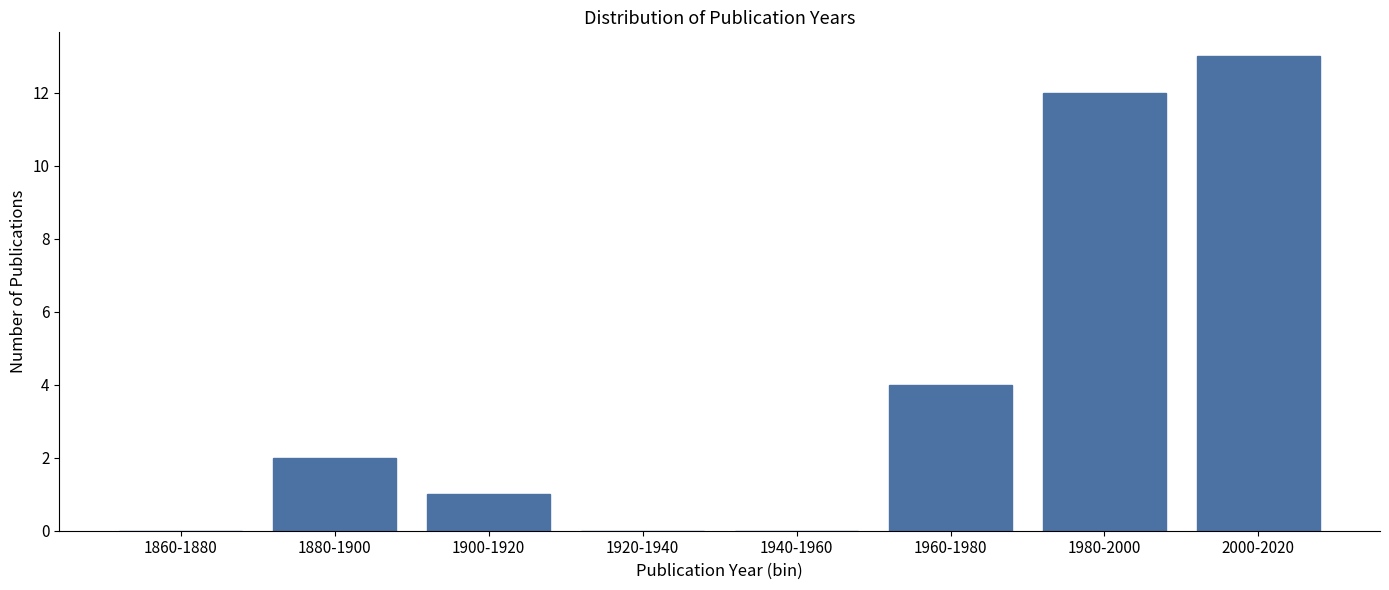

Reading right to left, list all the values displayed in this chart.

2000-2020=13	1980-2000=12	1960-1980=4	1940-1960=0	1920-1940=0	1900-1920=1	1880-1900=2	1860-1880=0